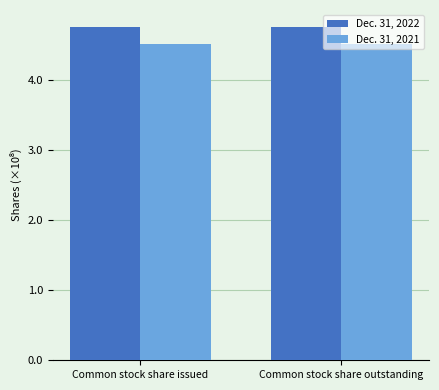

What is the highest value of the Dec. 31, 2021 series?

450180479